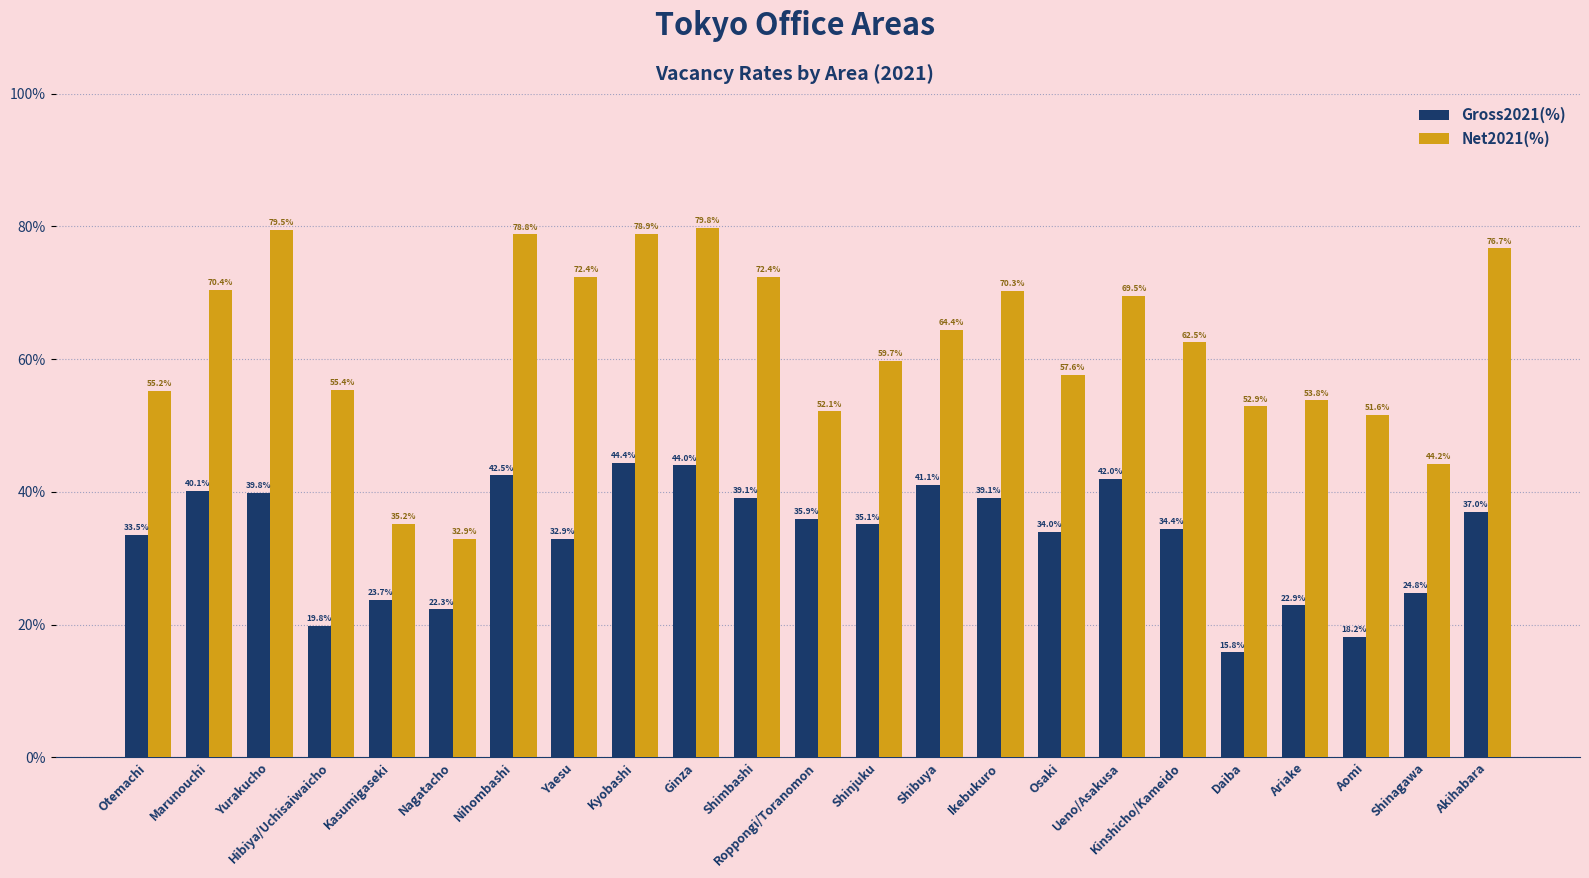

What is the difference between the second highest and minimum values in the Gross2021(%) series?

28.2